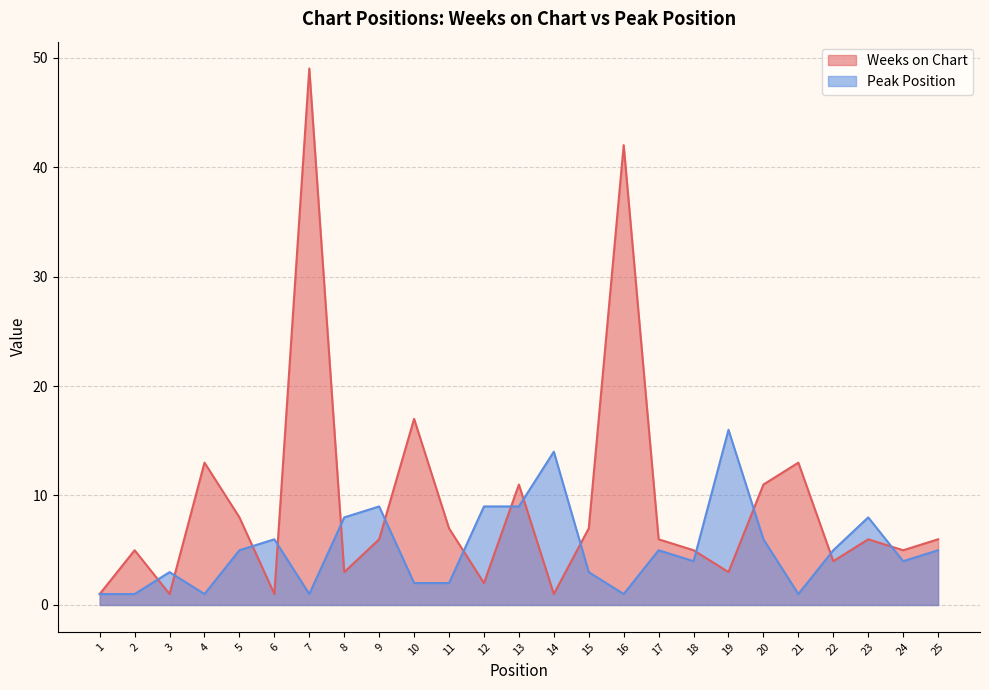

What is the value of the Peak Position point at the 8th from the left?

8